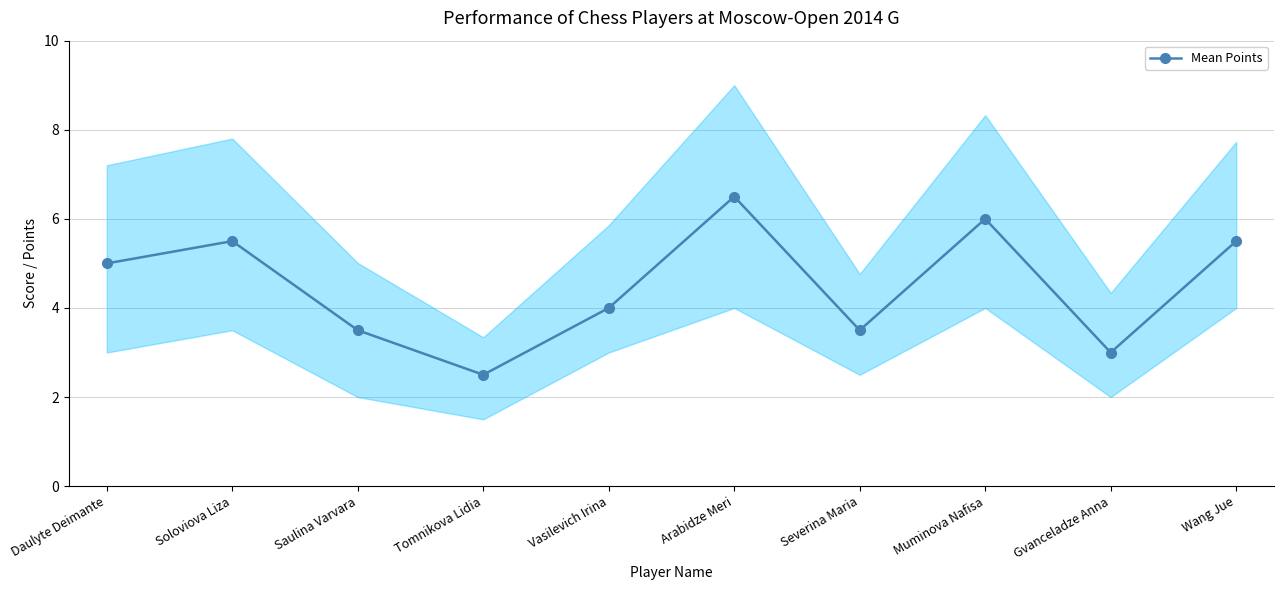

Where does the data first go above 5?

Soloviova Liza